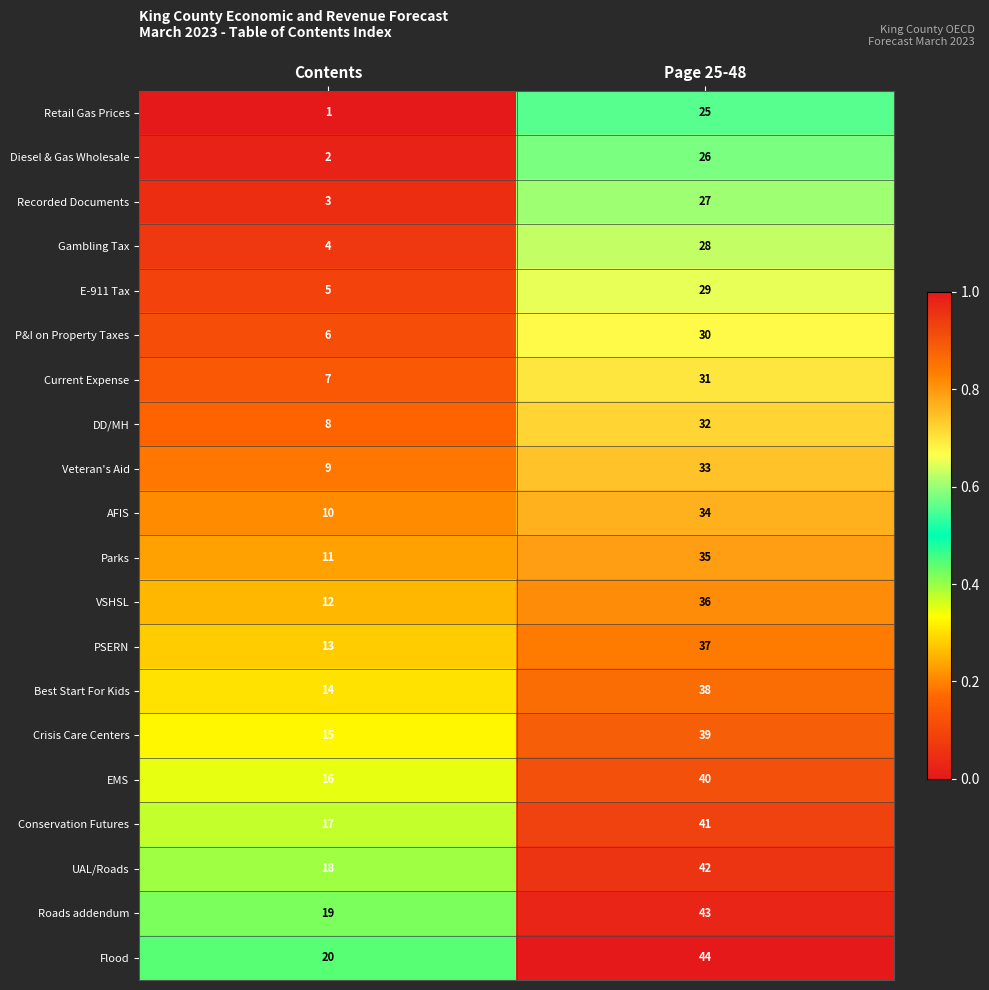

At which label is P&I on Property Taxes closest to 18?

Contents